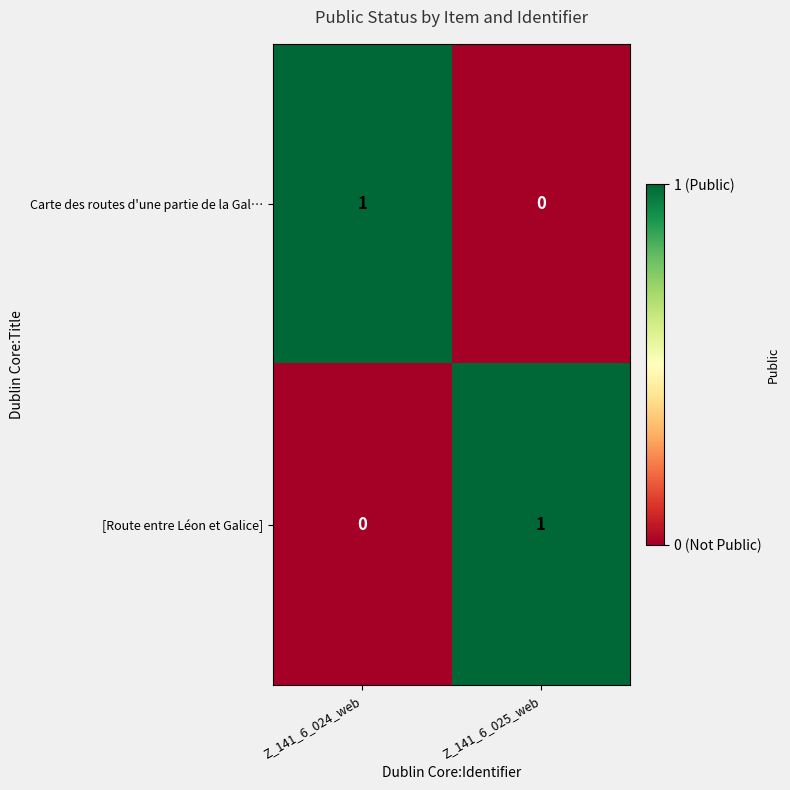

The value of [Route entre Léon et Galice] at Z_141_6_025_web is 1. True or false?

True